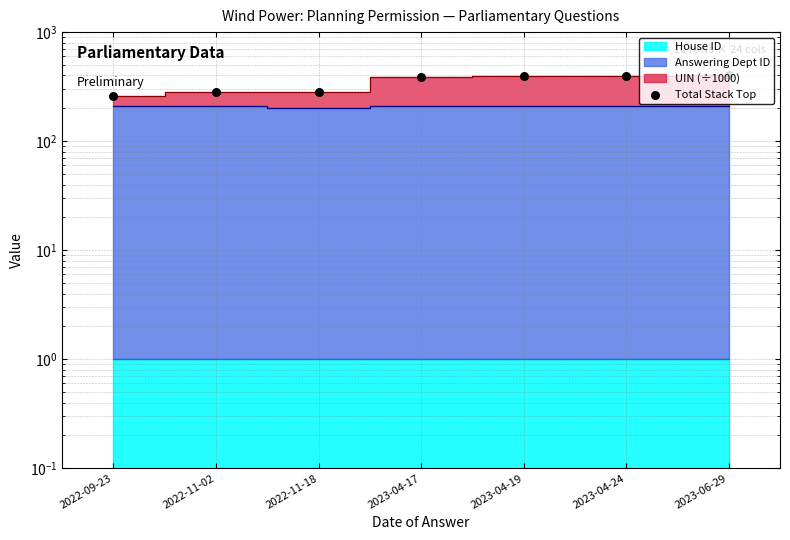

What is the change in value from 2023-04-17 to 2023-04-19?

+4.3